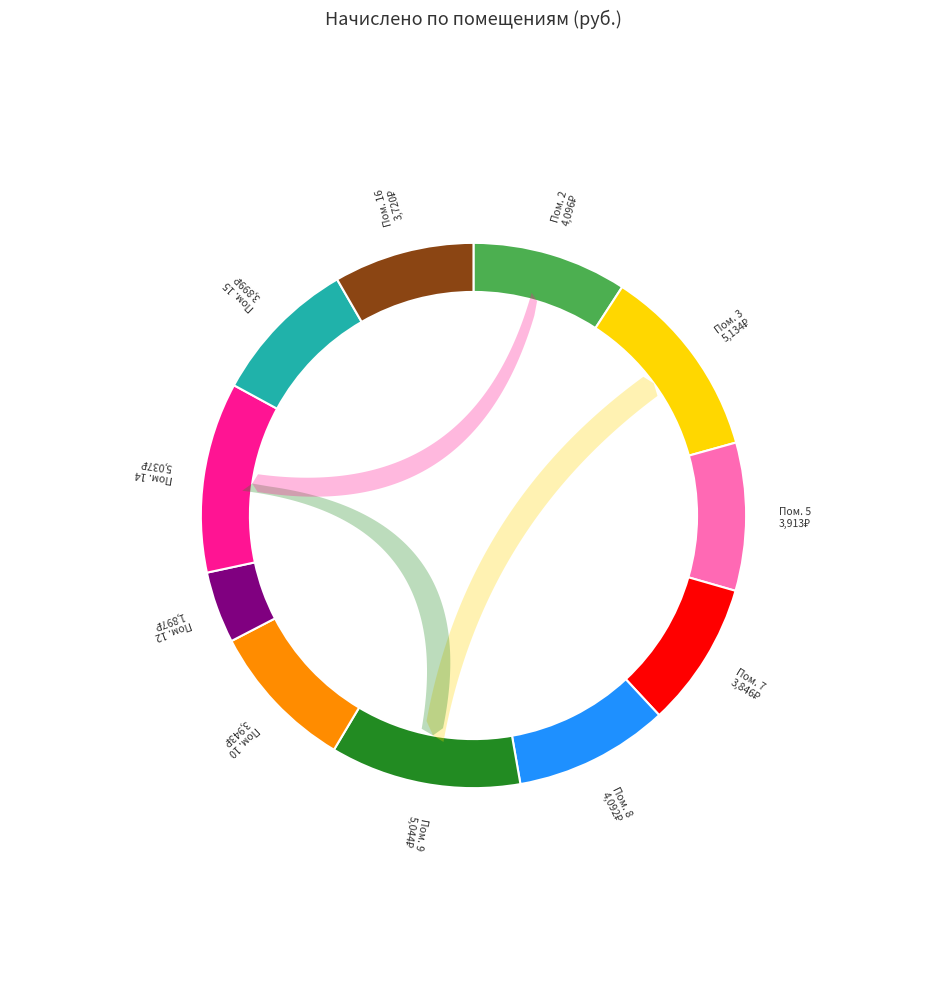

What is the total percentage of 16 and 12?

12.6%